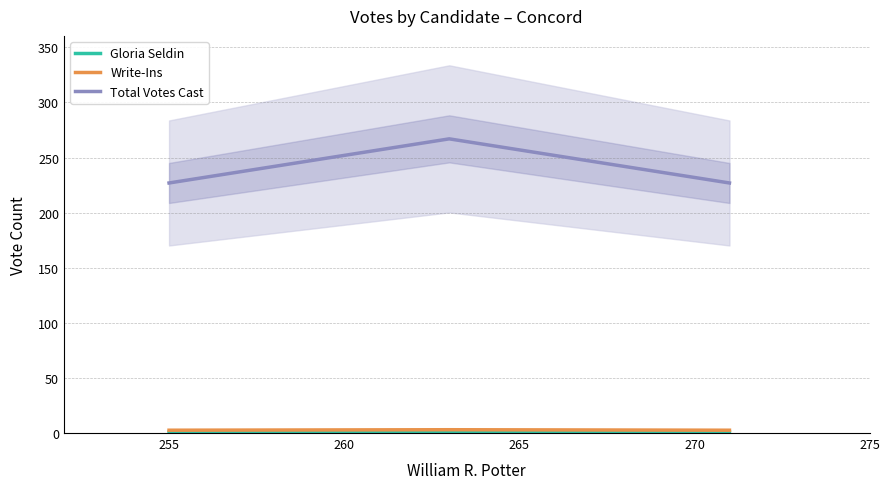

What is the value of the Write-Ins point at the 2nd from the left?

3.0